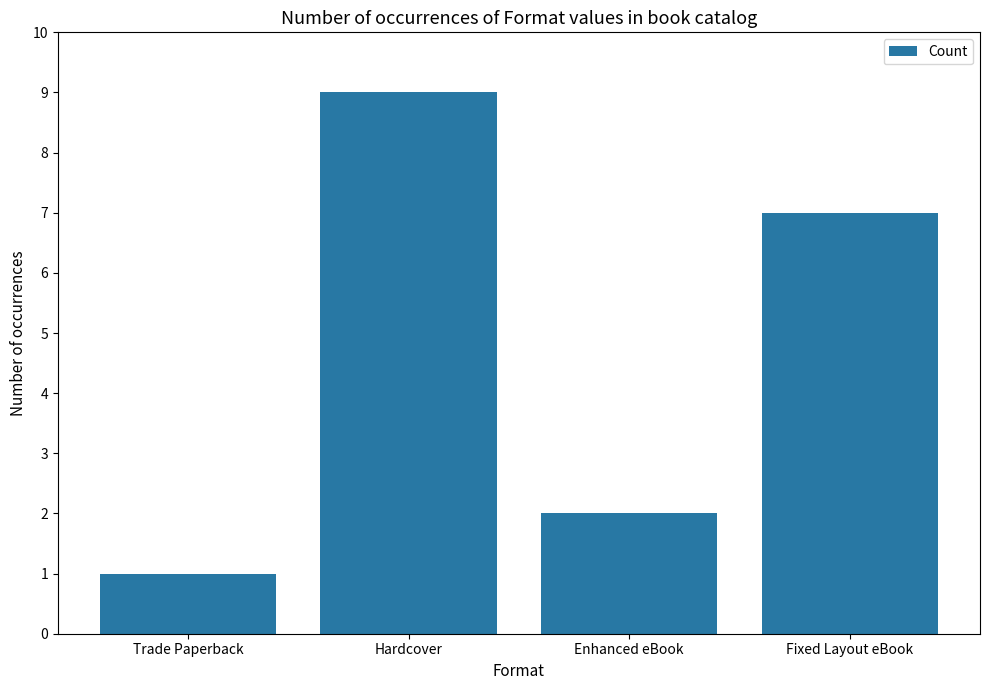

What is the change in value from Trade Paperback to Hardcover?

+8